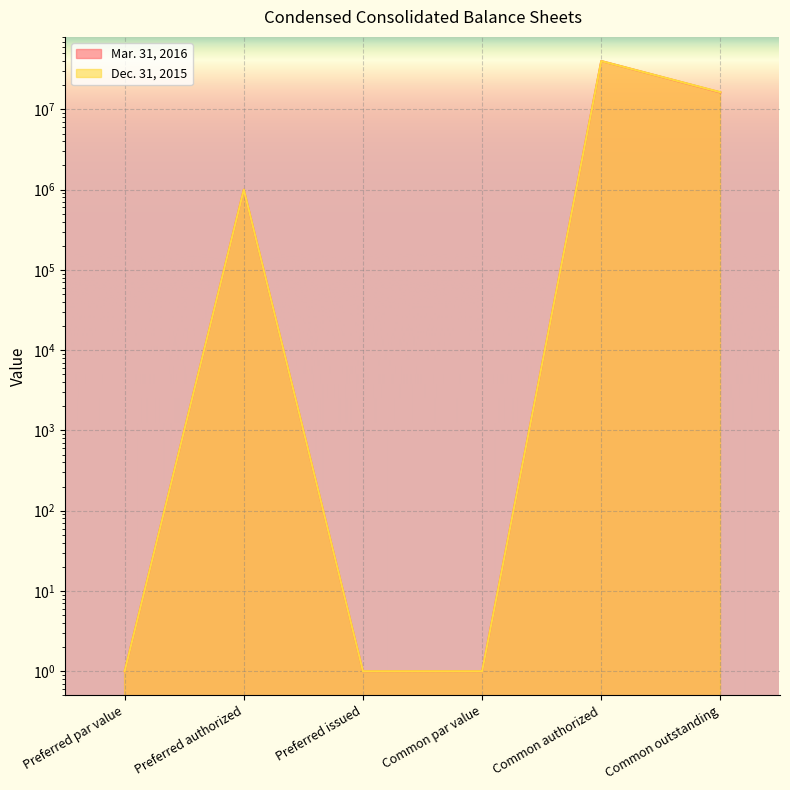

Reading right to left, extract all data points from this chart.

Mar. 31, 2016: 16232234	40000000	1	1	1000000	1
Dec. 31, 2015: 16358711	40000000	1	1	1000000	1